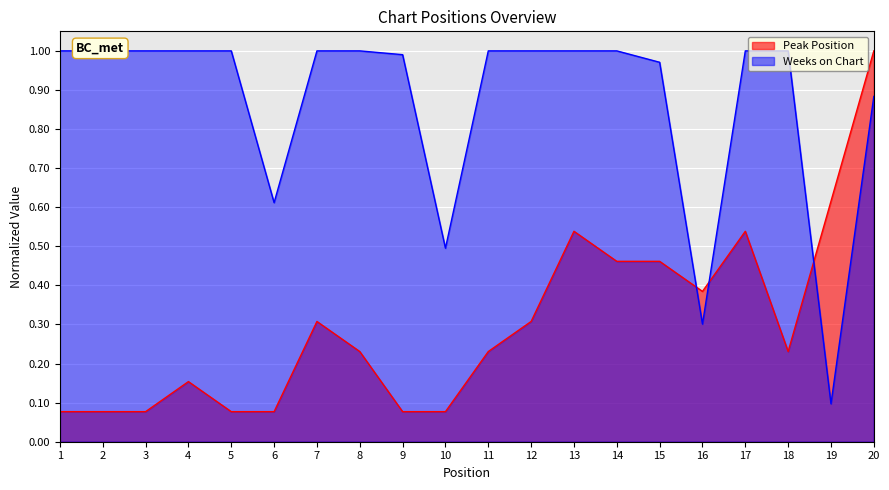

The Peak Position series shows 0.6 at 14. True or false?

False